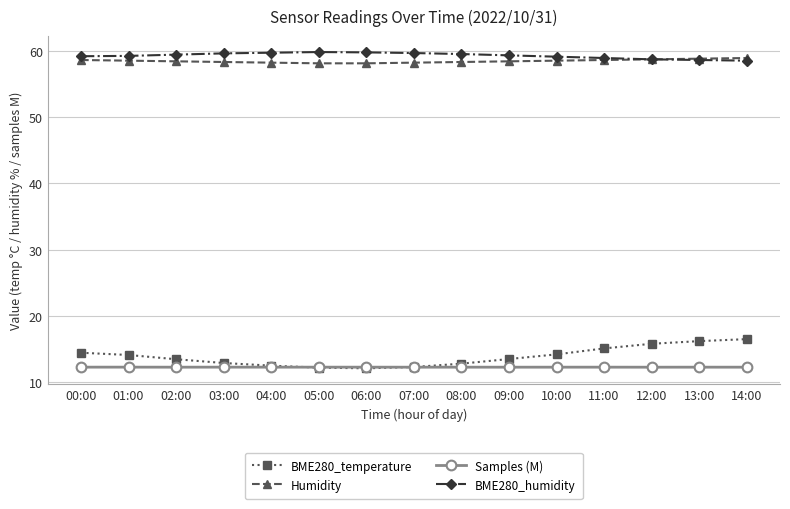

True or false: Samples (M) and Humidity intersect in this chart.

False